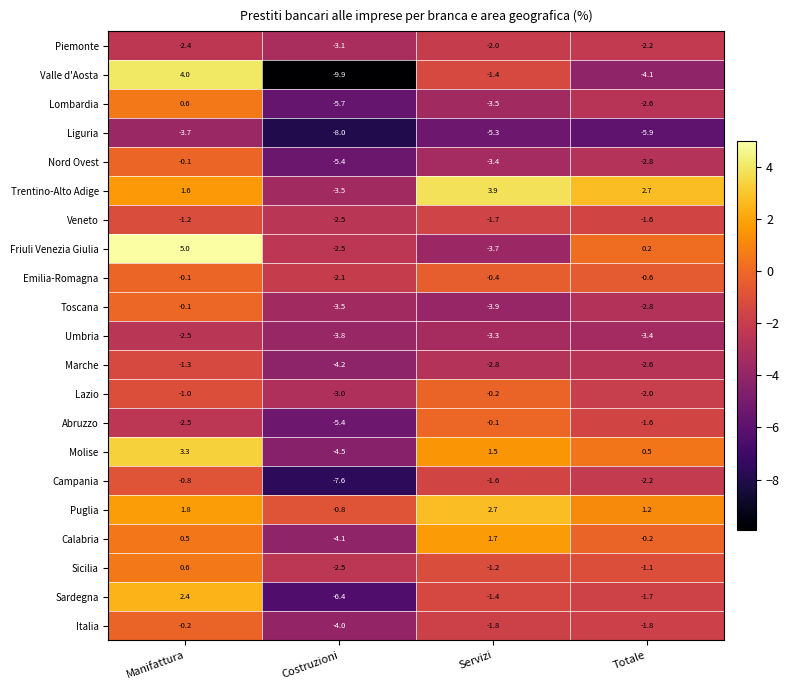

Which series has the largest range (max minus min)?

Valle d'Aosta